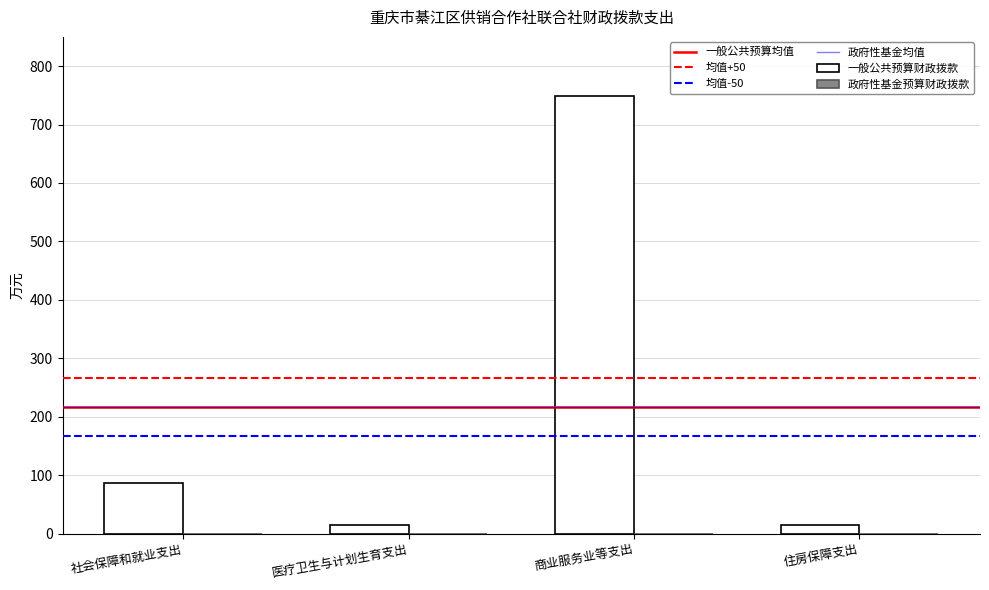

Which label corresponds to the largest value in the chart?

商业服务业等支出